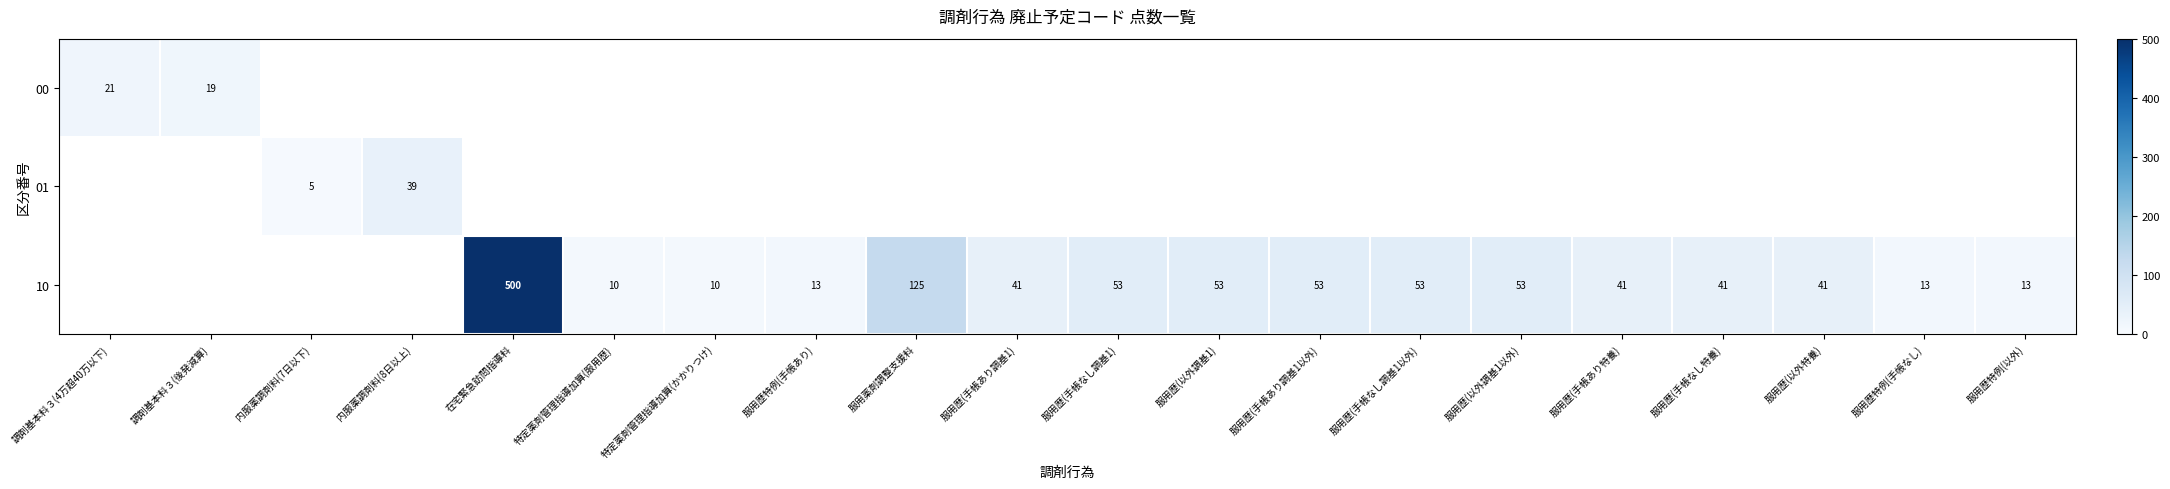

The value of 01 at 内服薬調剤料(7日以下) is 5. True or false?

True